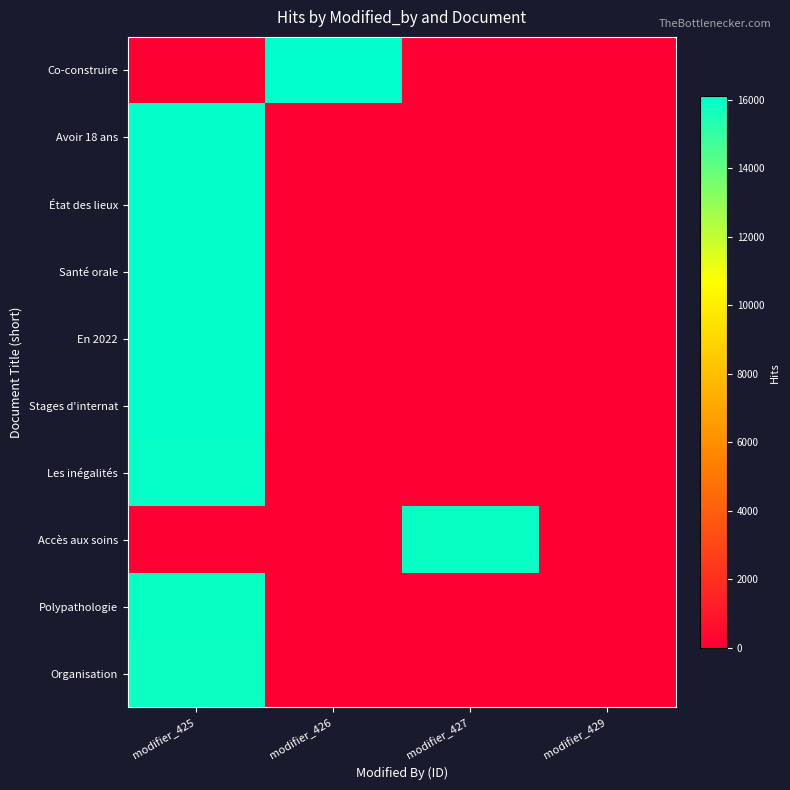

Between modifier_425 and modifier_427, which series saw the biggest shift?

Avoir 18 ans